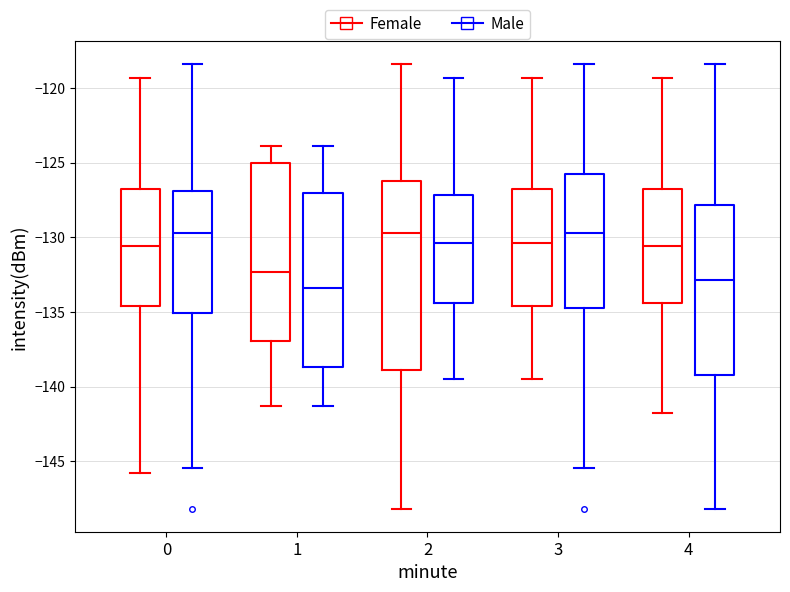

Reading left to right, read every box against the y-axis: the position of its median line, the range the box covers, and the ends of its whiskers. The values are not printed on the chart, so give them approximately, as read against the axis.

0 (Female): median -130.5, box -134.5 to -127.0, whiskers -146.0 to -119.5
0 (Male): median -129.5, box -135.0 to -127.0, whiskers -145.5 to -118.5
1 (Female): median -132.5, box -137.0 to -125.0, whiskers -141.5 to -124.0
1 (Male): median -133.5, box -138.5 to -127.0, whiskers -141.5 to -124.0
2 (Female): median -129.5, box -139.0 to -126.0, whiskers -148.0 to -118.5
2 (Male): median -130.5, box -134.5 to -127.0, whiskers -139.5 to -119.5
3 (Female): median -130.5, box -134.5 to -127.0, whiskers -139.5 to -119.5
3 (Male): median -129.5, box -134.5 to -126.0, whiskers -145.5 to -118.5
4 (Female): median -130.5, box -134.5 to -127.0, whiskers -142.0 to -119.5
4 (Male): median -133.0, box -139.0 to -128.0, whiskers -148.0 to -118.5